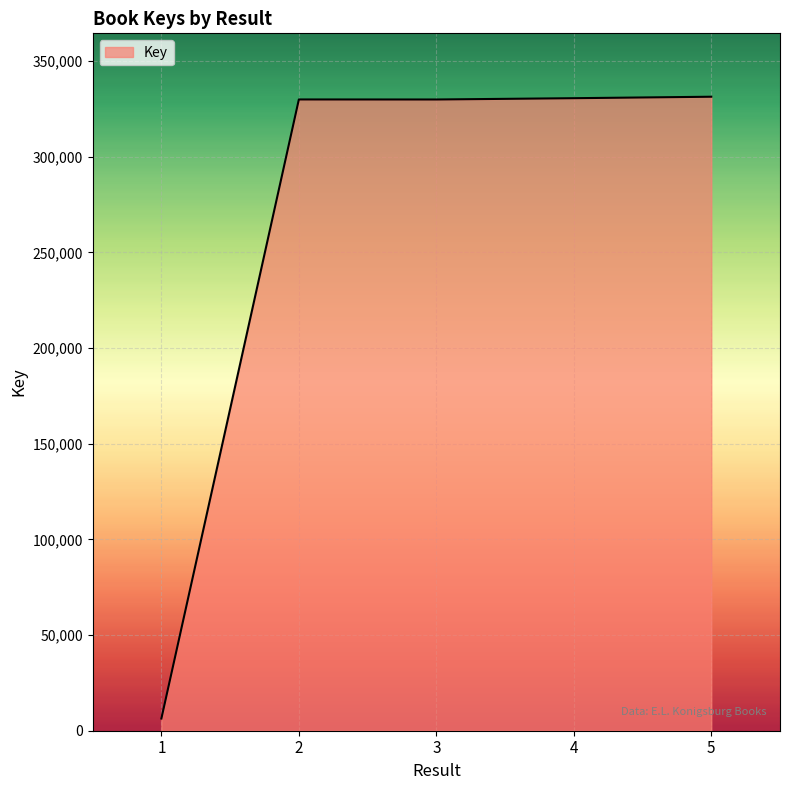

How many values are below 329922?

2